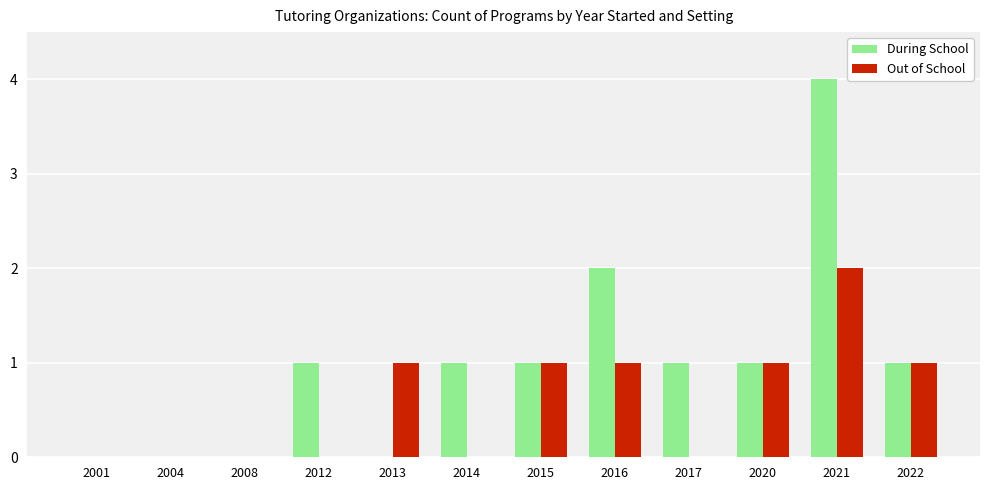

Where is During School nearest to the value 2?

2016